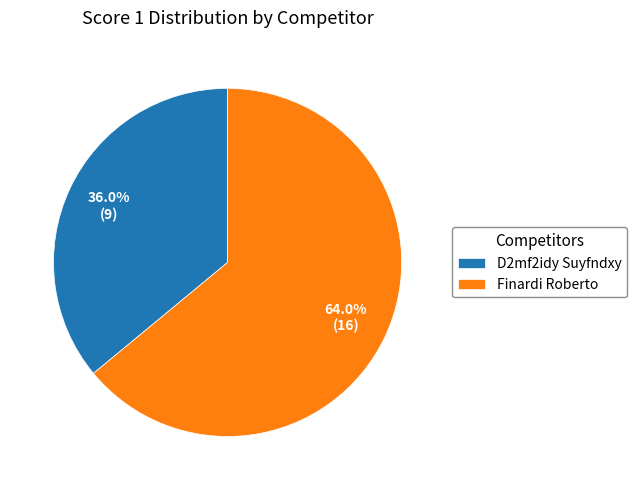

Rank the categories by value from lowest to highest.

D2mf2idy Suyfndxy, Finardi Roberto